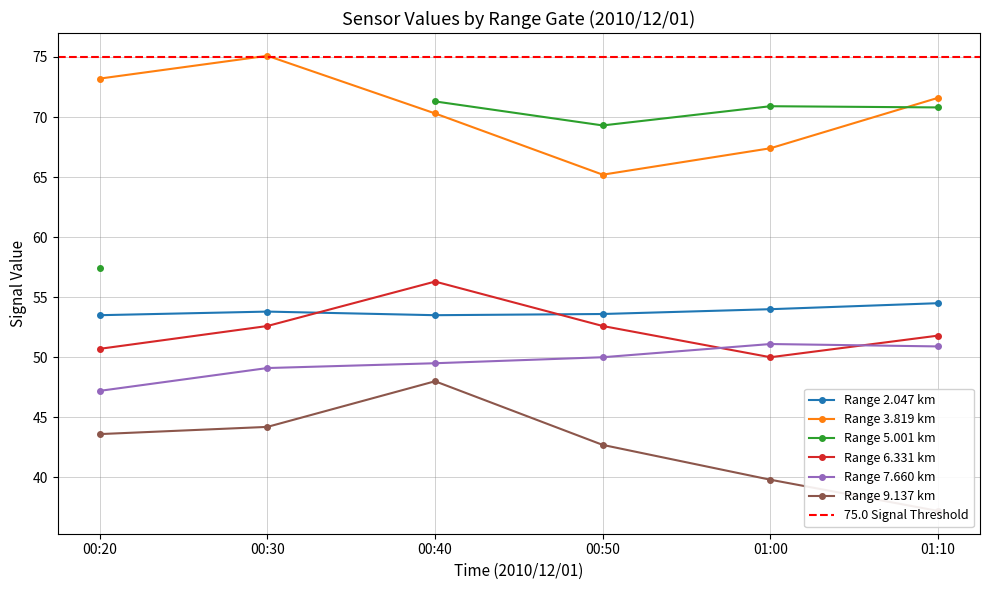

Is this an area chart (filled region under the line)?

No